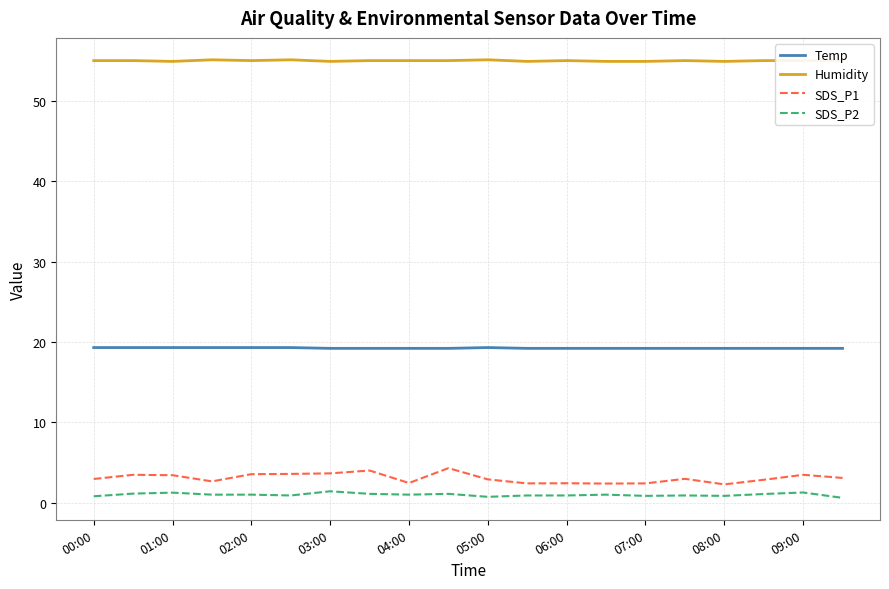

Does the chart display data point markers on the line(s)?

No